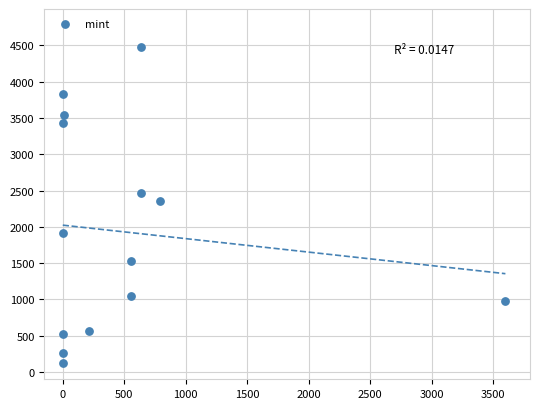

What is the range of Y values (max minus min)?

4351